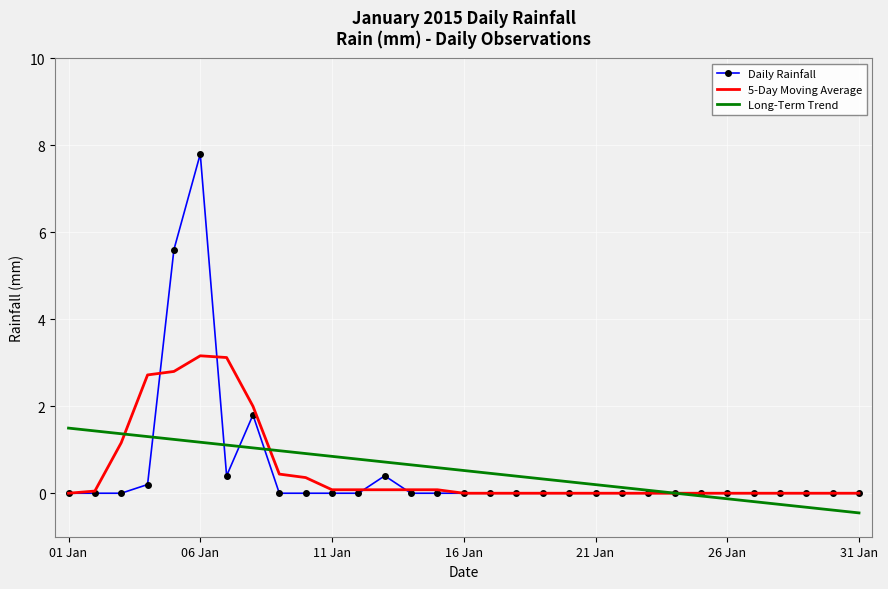

What is the greatest value displayed?

7.8